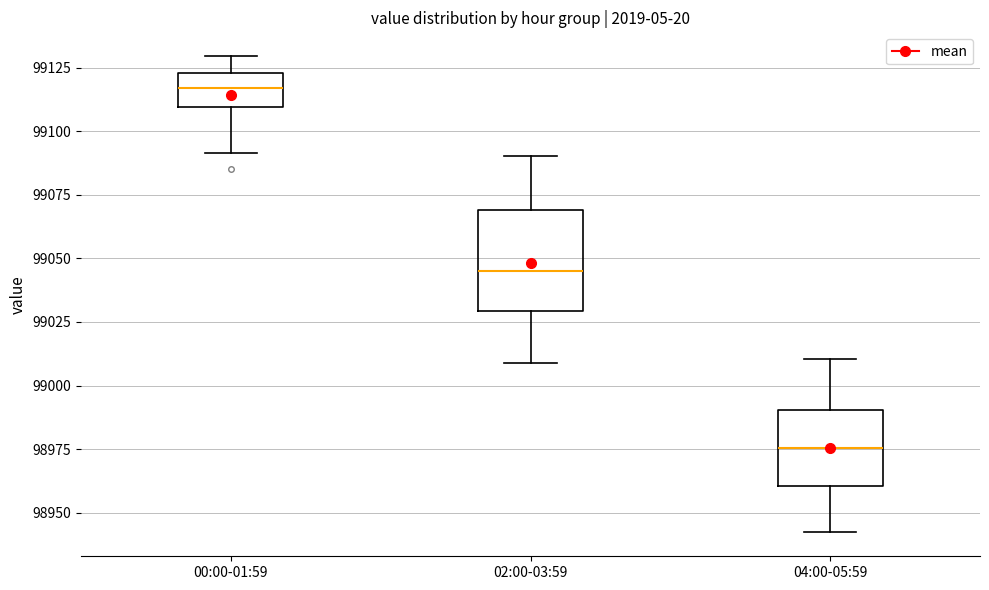

Reading left to right, read every box against the y-axis: the position of its median line, the range the box covers, and the ends of its whiskers. The values are not printed on the chart, so give them approximately, as read against the axis.

00:00-01:59: median 99115, box 99110 to 99125, whiskers 99090 to 99130
02:00-03:59: median 99045, box 99030 to 99070, whiskers 99010 to 99090
04:00-05:59: median 98975, box 98960 to 98990, whiskers 98940 to 99010